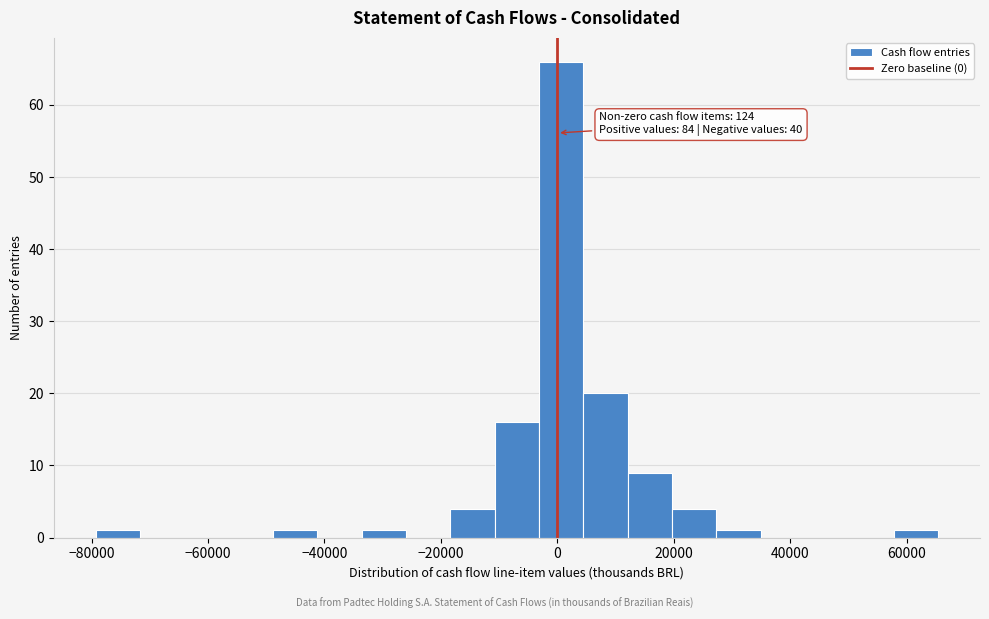

Around what value on the x-axis is the tallest bar? Give the approximate position of its centre, as read against the axis.

0